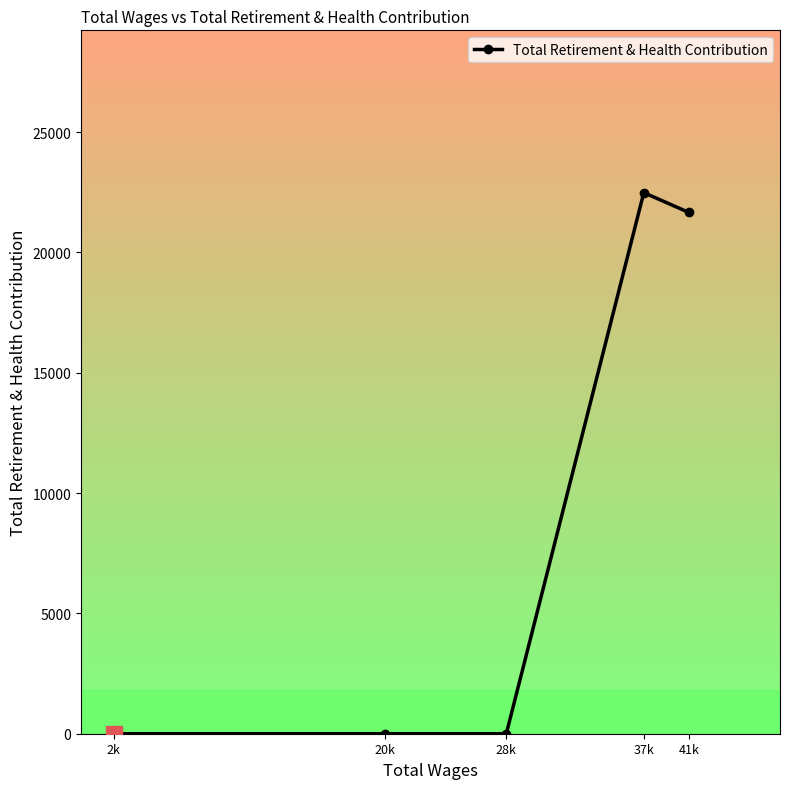

What is the label of the 3rd point from the right?

28k